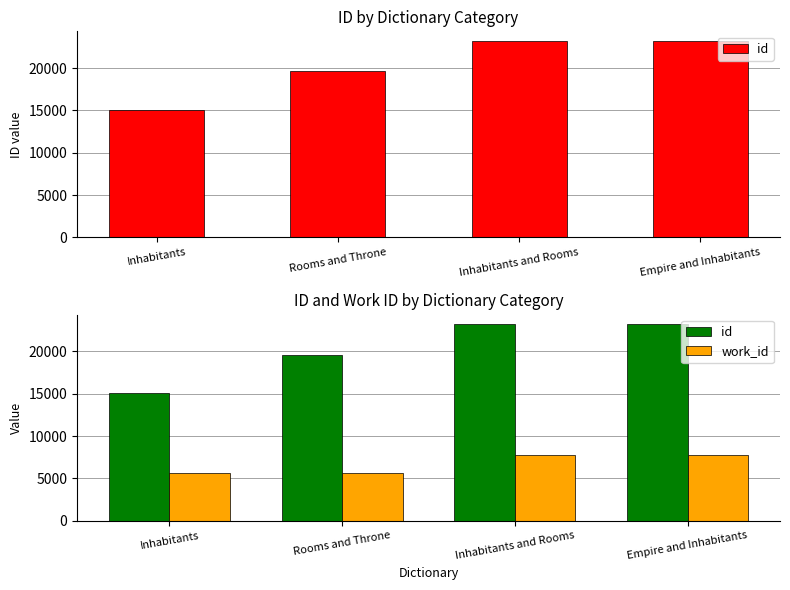

What is the label of the 2nd bar from the left?

Rooms and Throne